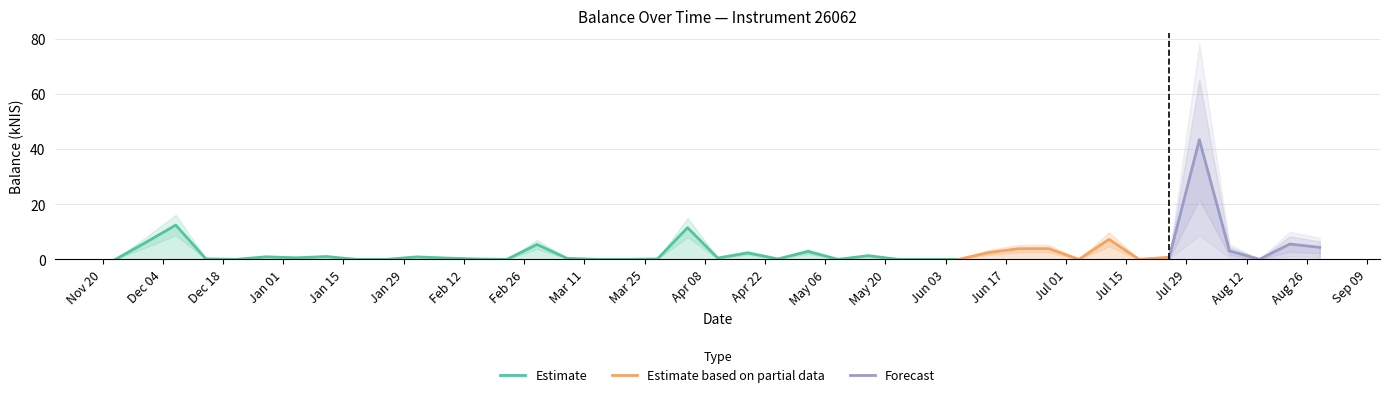

What is the highest value of the Estimate series?

12.4